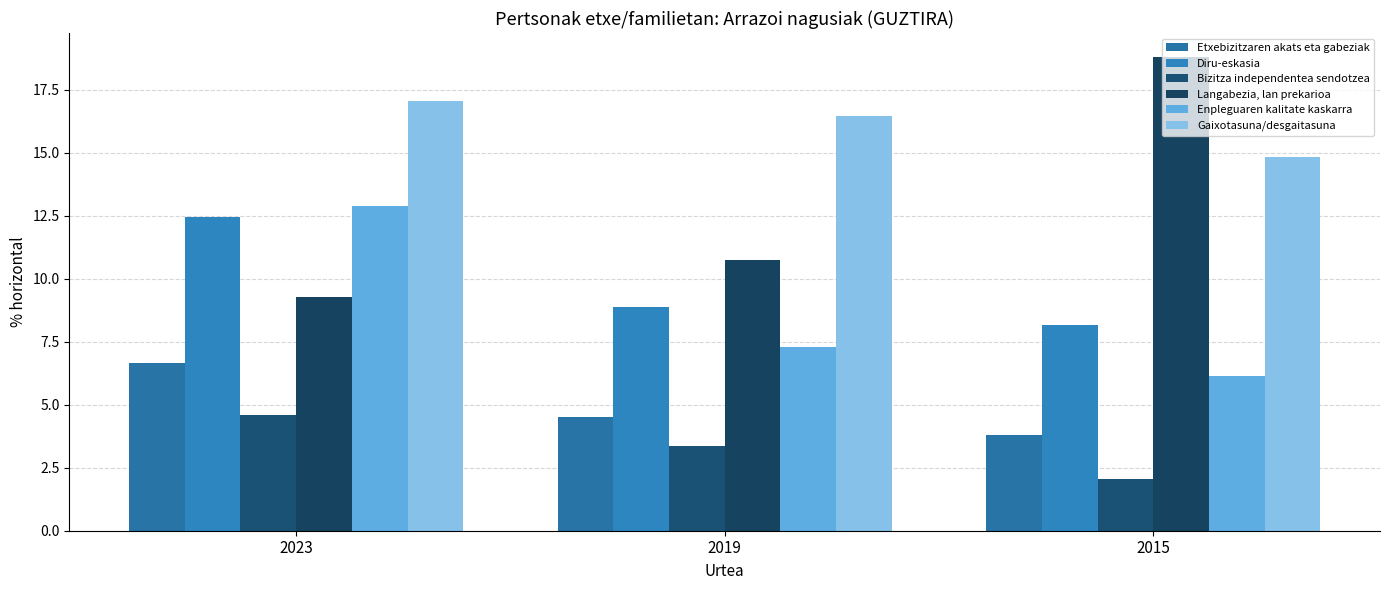

The Enpleguaren kalitate kaskarra series shows 8.5 at 2015. True or false?

False